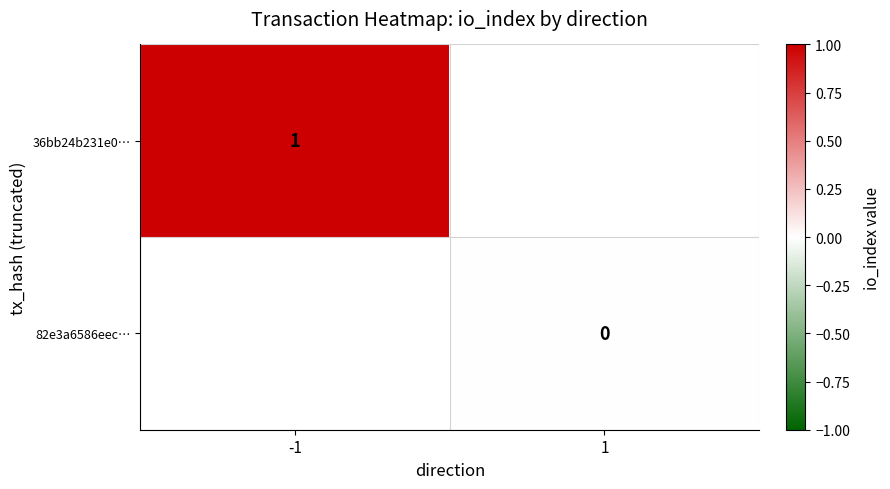

The value of 36bb24b231e0… at -1 is 2. True or false?

False